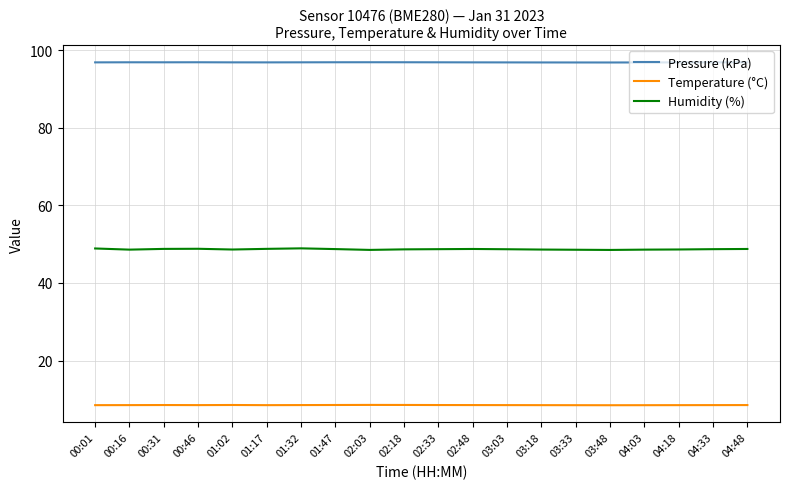

True or false: Temperature (°C) and Pressure (kPa) intersect in this chart.

False